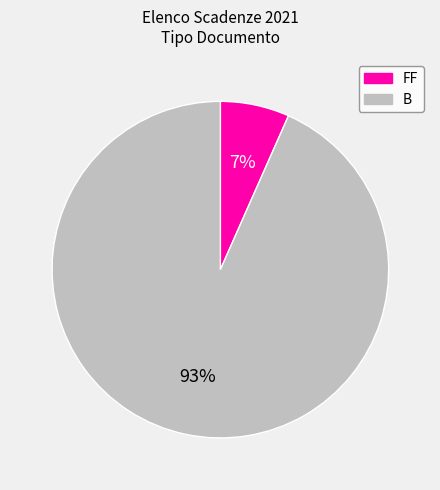

Is there any slice that represents more than half of the pie?

Yes